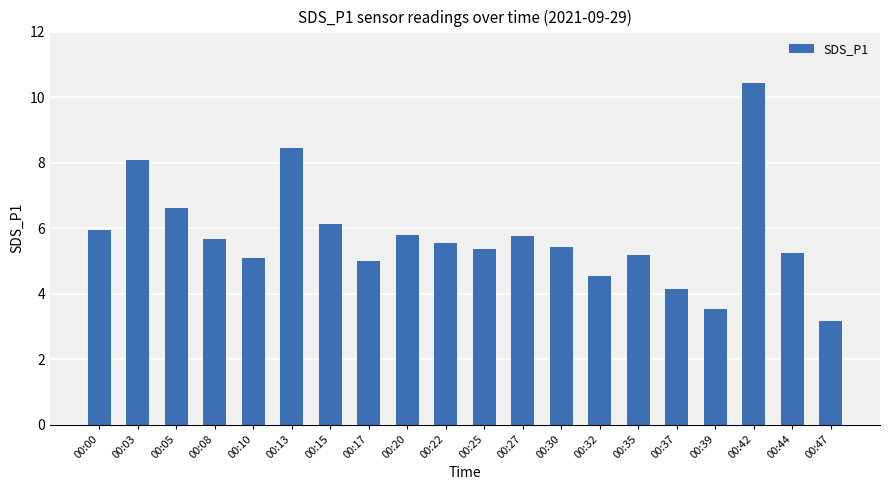

What is the greatest value displayed?

10.4